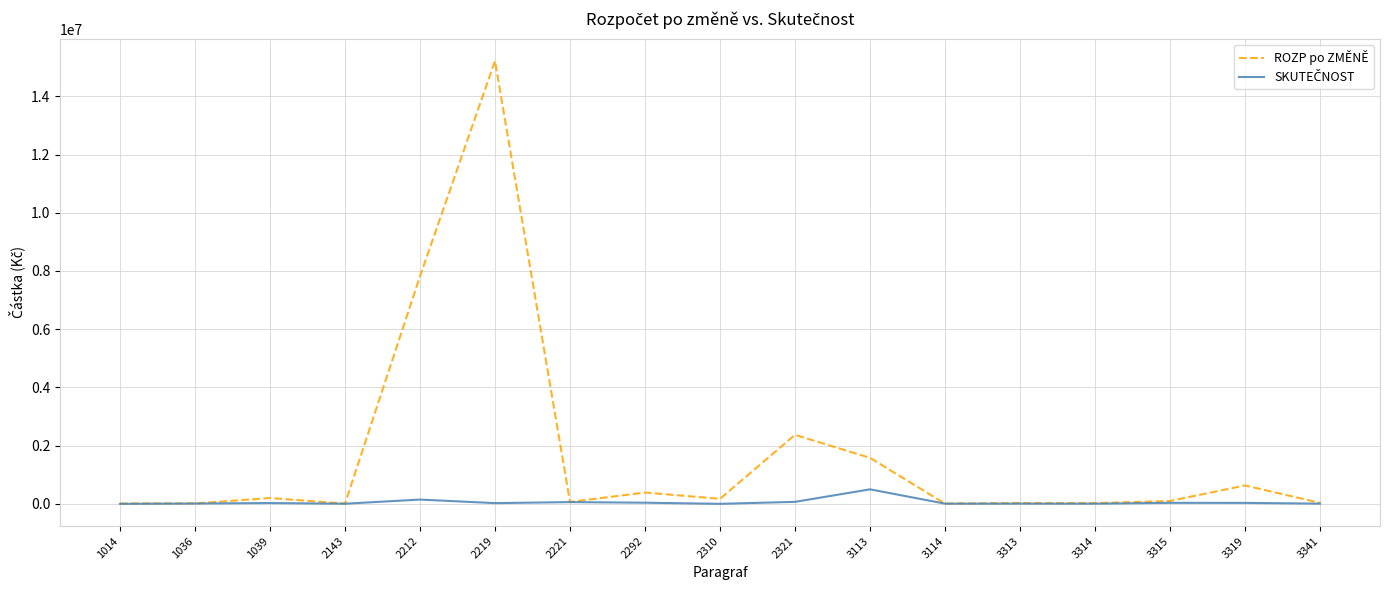

What is the greatest value displayed?

15220000.0